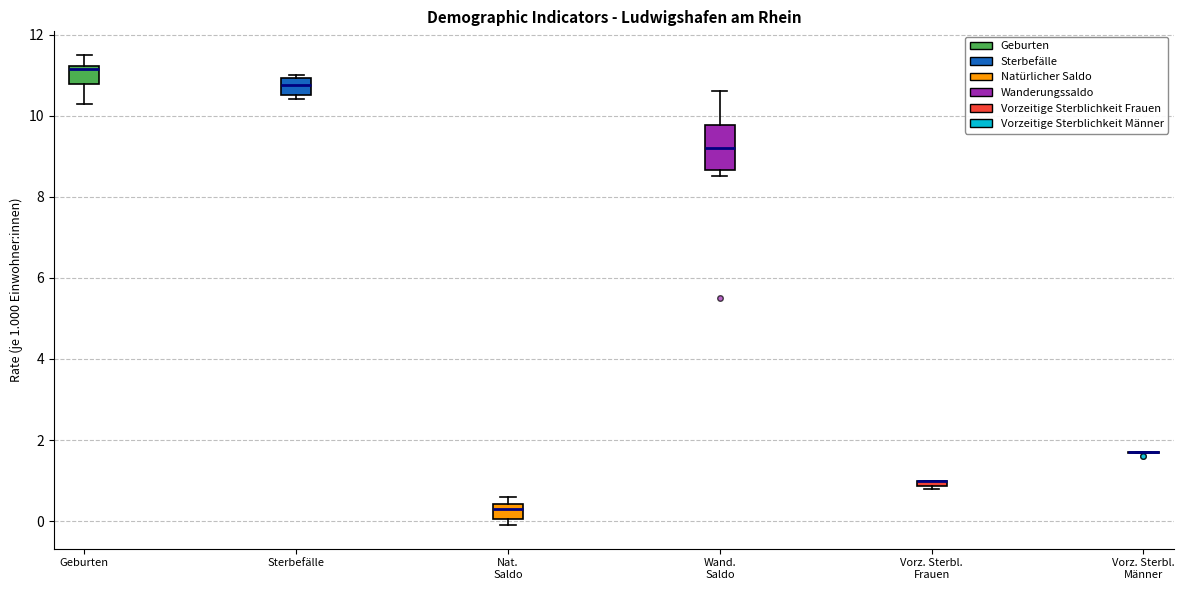

Where is the upper edge of the box for Nat. Saldo on the y-axis? The values are not printed on the chart, so give them approximately, as read against the axis.

0.4